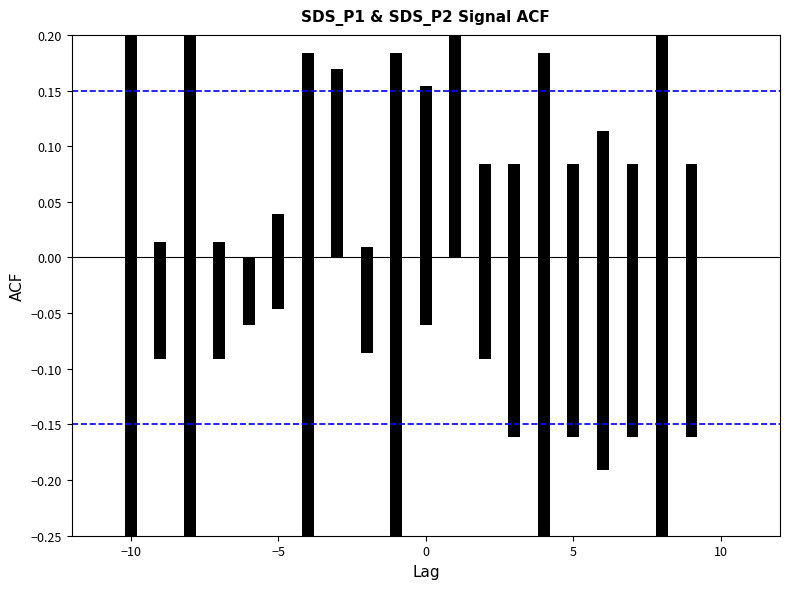

What is the sum of the SDS_P1 values at 6 and 4?

1.0